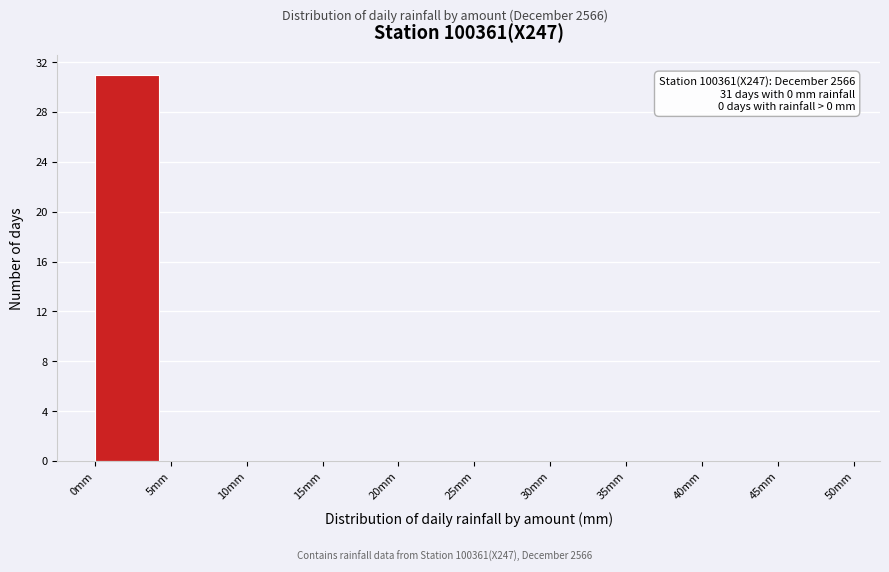

Which range on the x-axis has the tallest bar?

0 to 5